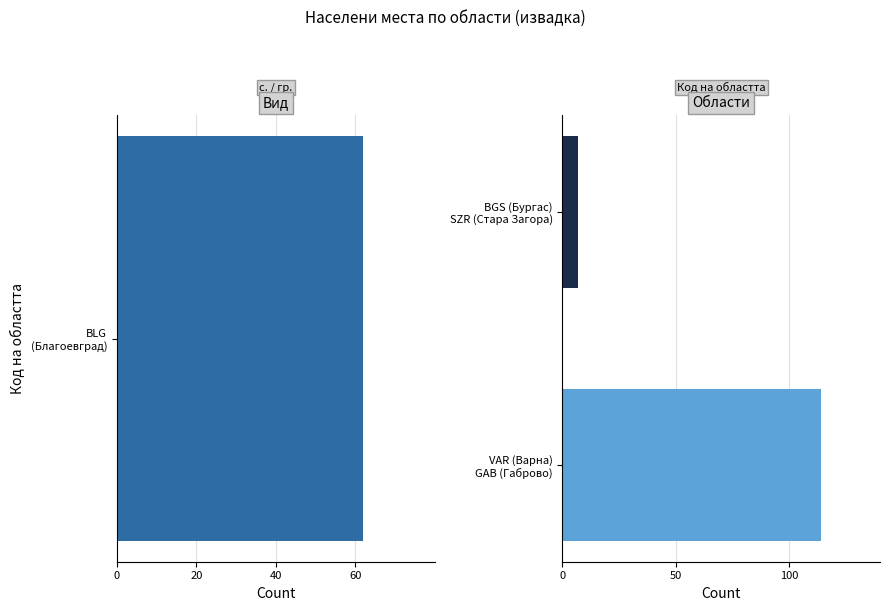

True or false: с. (village) has a value of 2 at обл. Варна.

False